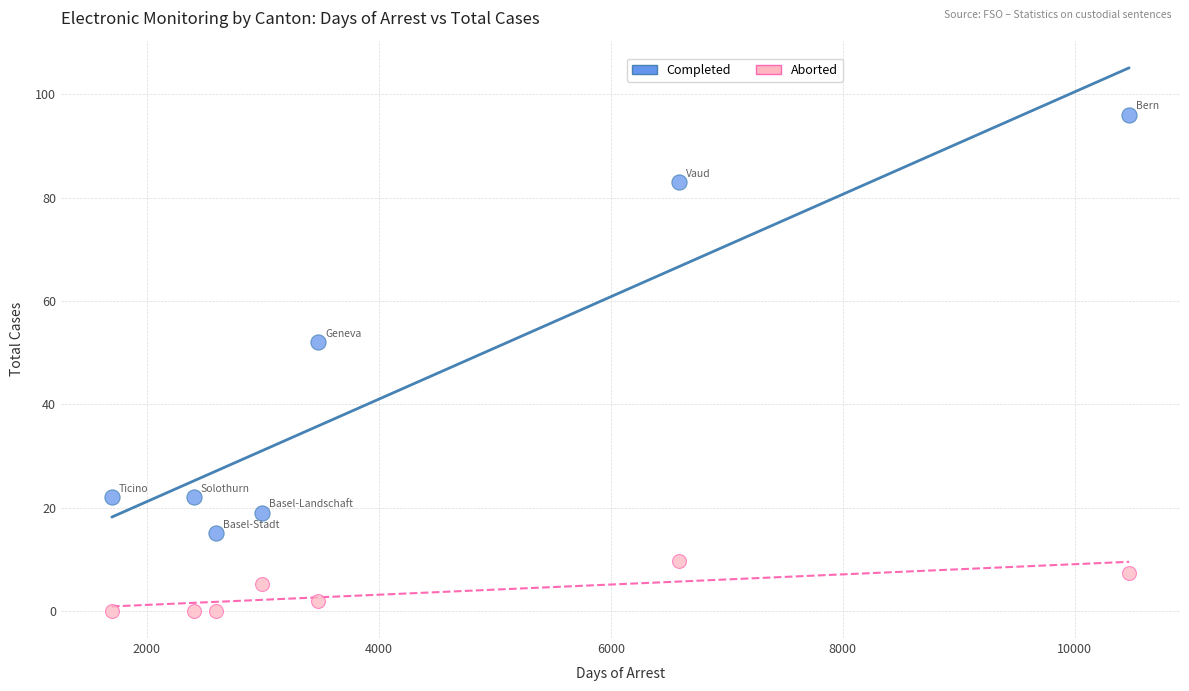

Which series reaches the minimum Y coordinate?

Aborted